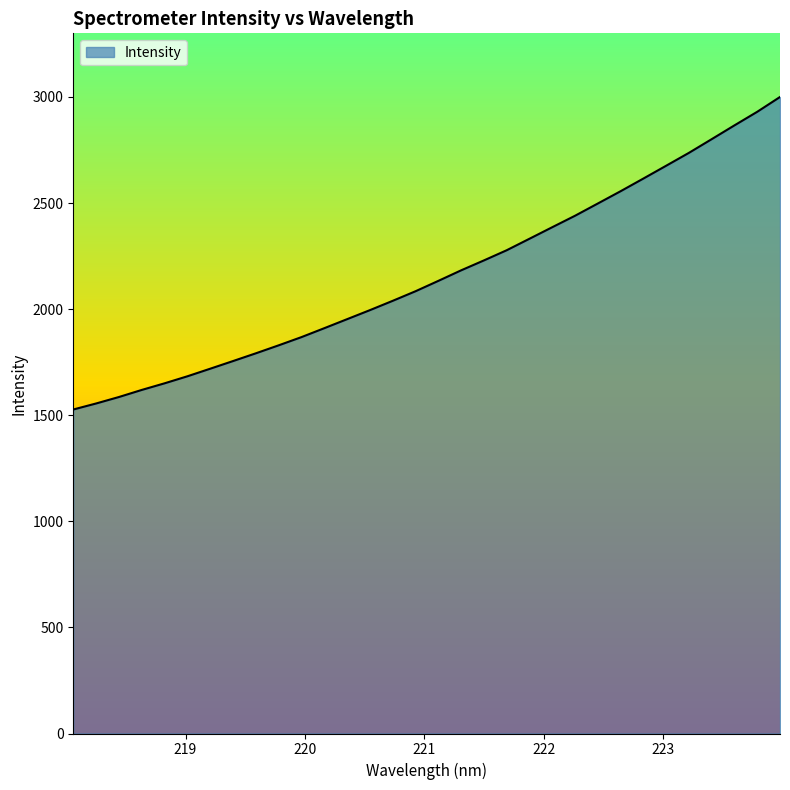

What is the minimum value shown in the chart?

1526.9